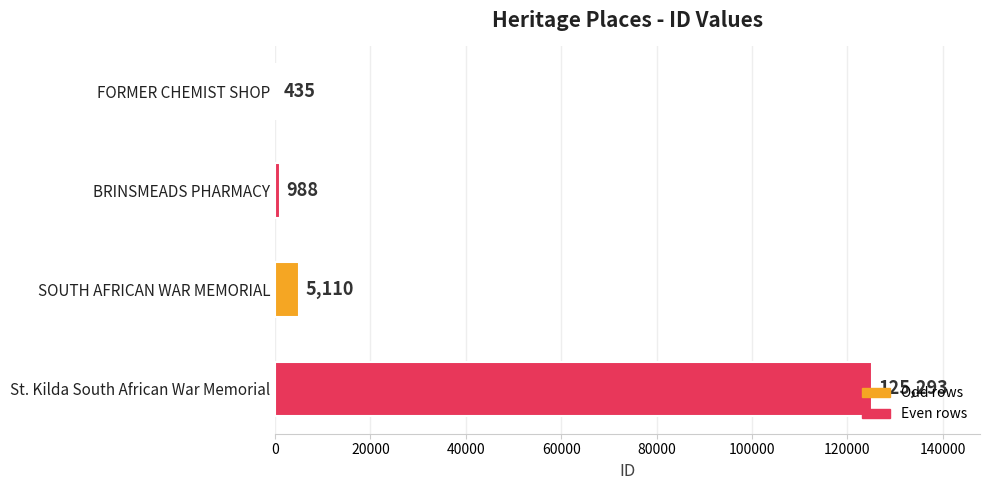

What is the approximate value at BRINSMEADS PHARMACY, to the nearest 10?

990